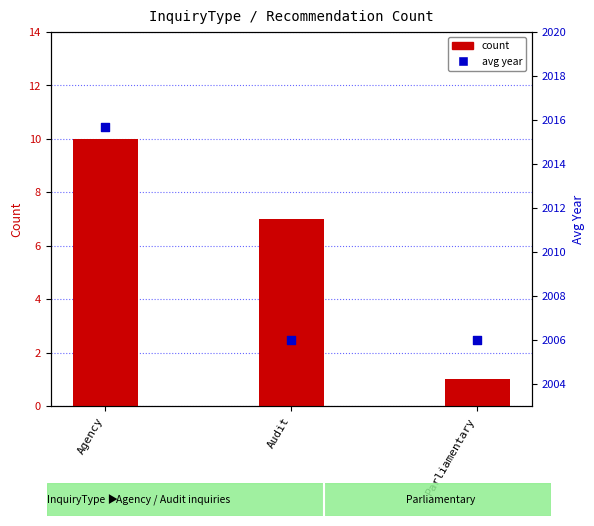

Is the value of count at Audit greater than the value of avg year at Parliamentary?

No